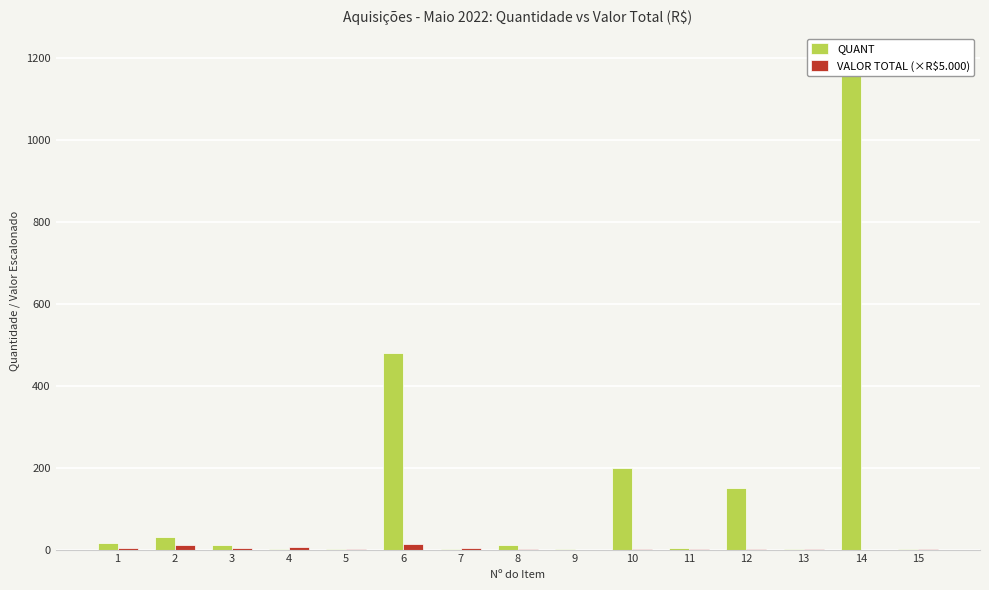

Which category has the lowest value in the QUANT series?

4